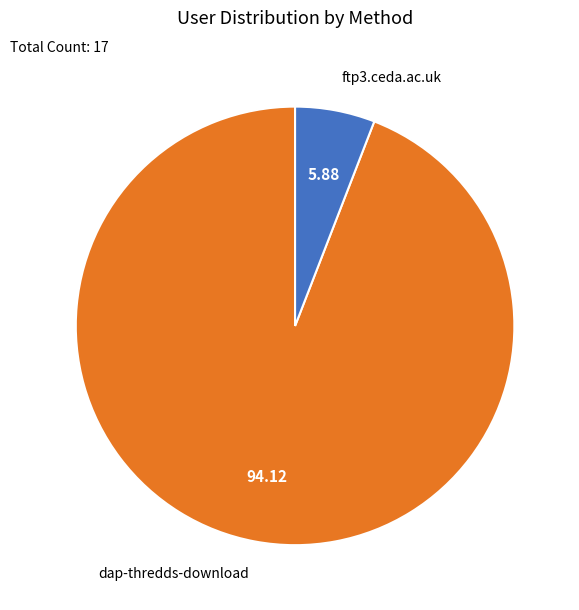

Does any single category account for the majority?

Yes